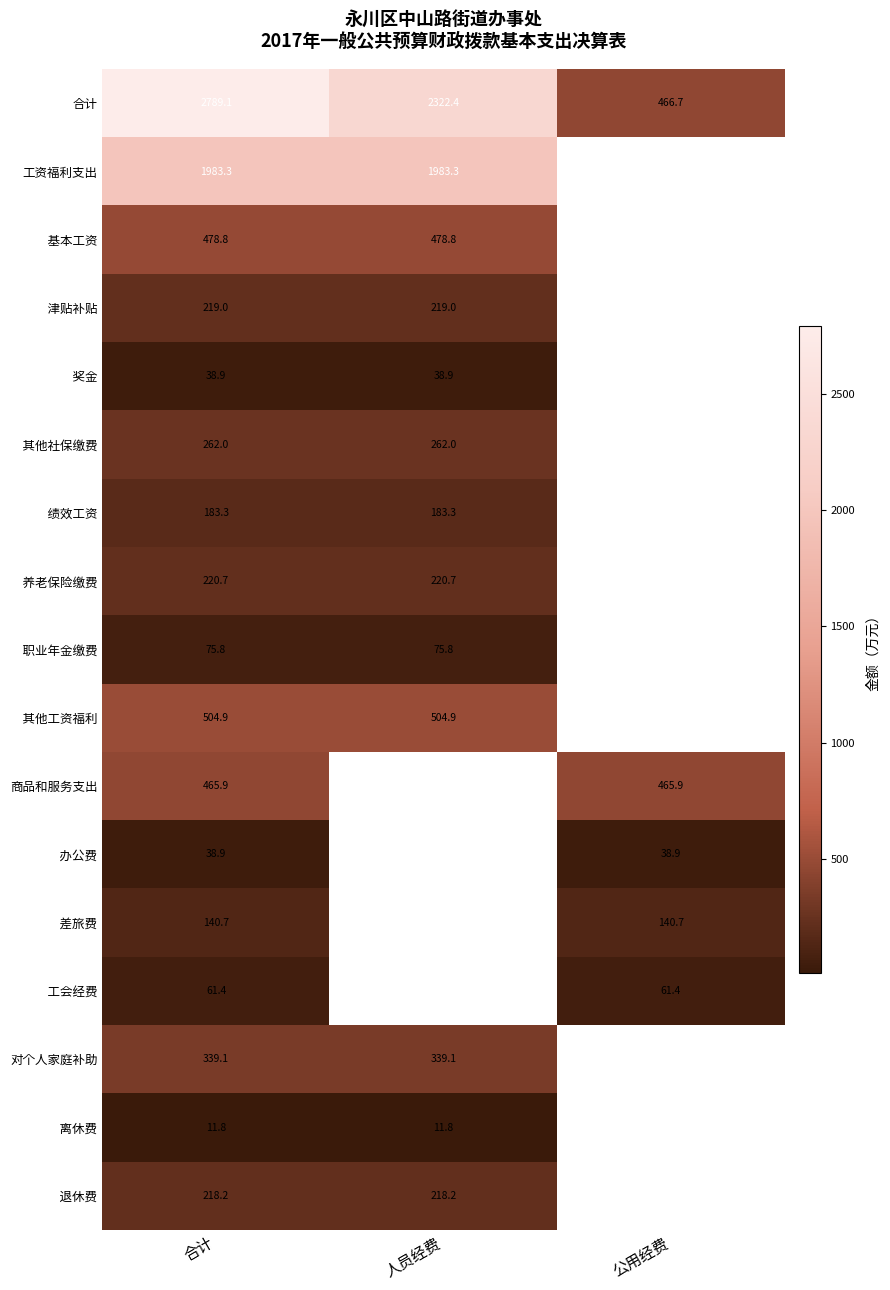

How many data points in 工资福利支出 are above 1983?

2